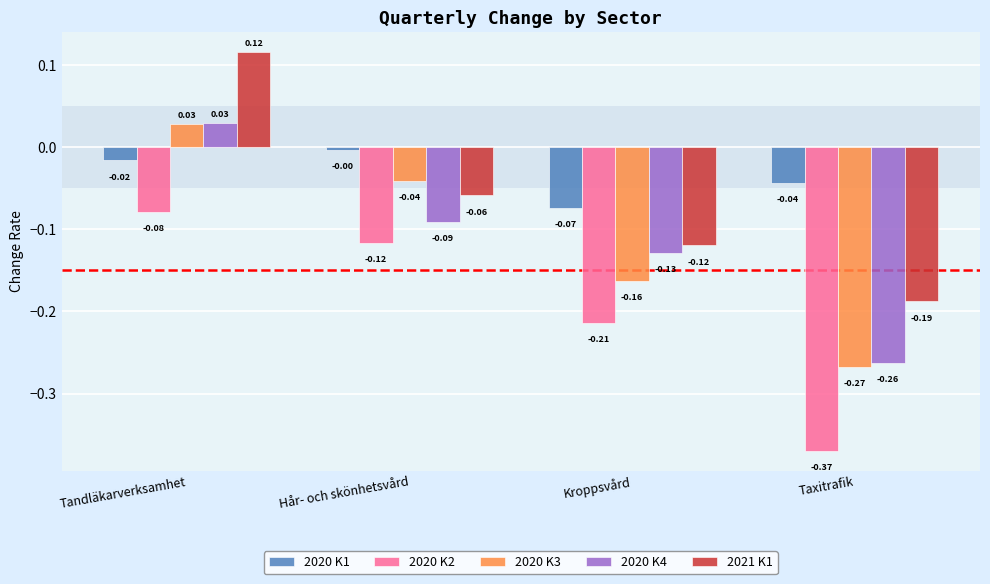

Which series has the largest total across all categories?

2020 K1